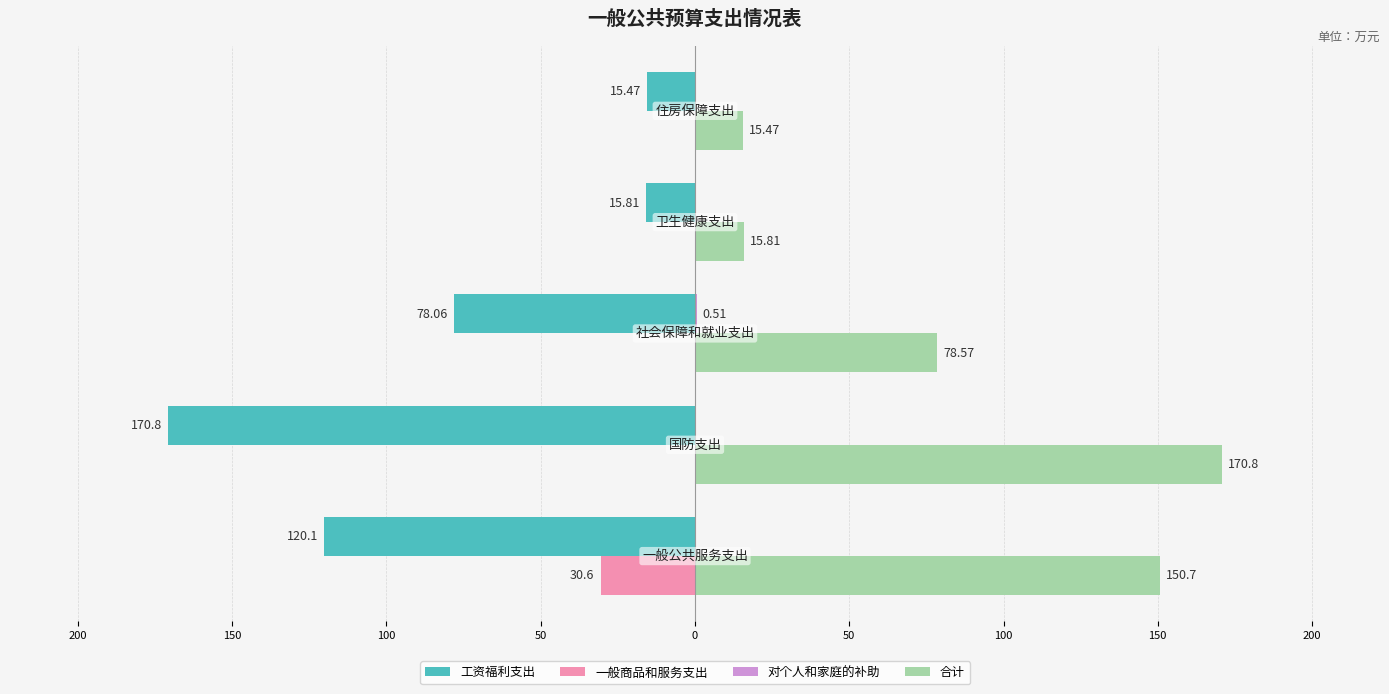

Which series has the largest range (max minus min)?

工资福利支出